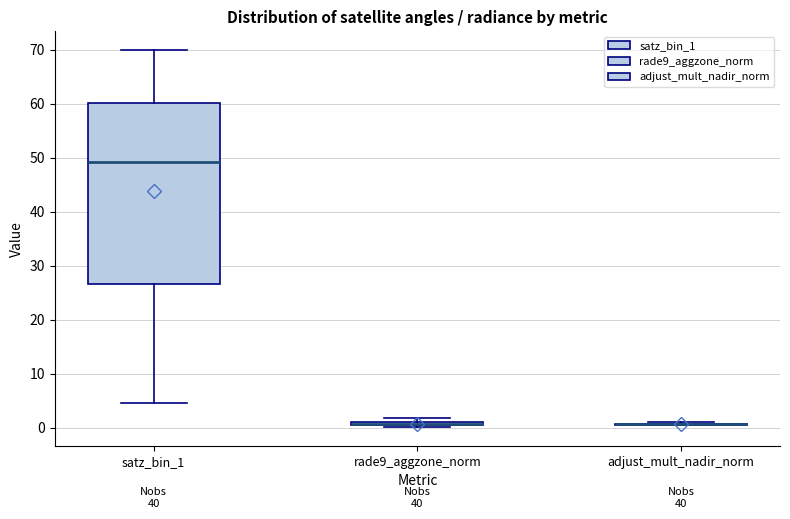

Comparing the boxes themselves (not the whiskers), which one is the tallest?

satz_bin_1